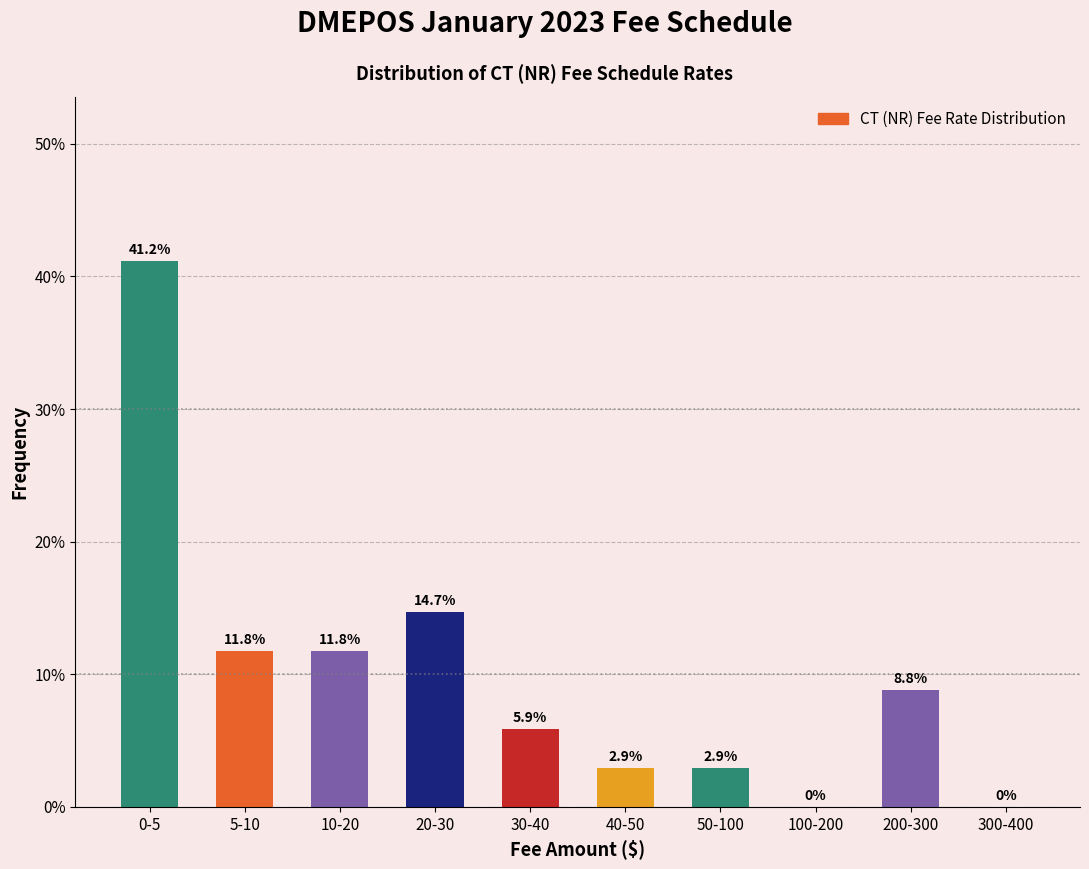

Reading left to right, transcribe all the data shown in this chart.

0-5=41.2	5-10=11.8	10-20=11.8	20-30=14.7	30-40=5.9	40-50=2.9	50-100=2.9	100-200=0.0	200-300=8.8	300-400=0.0